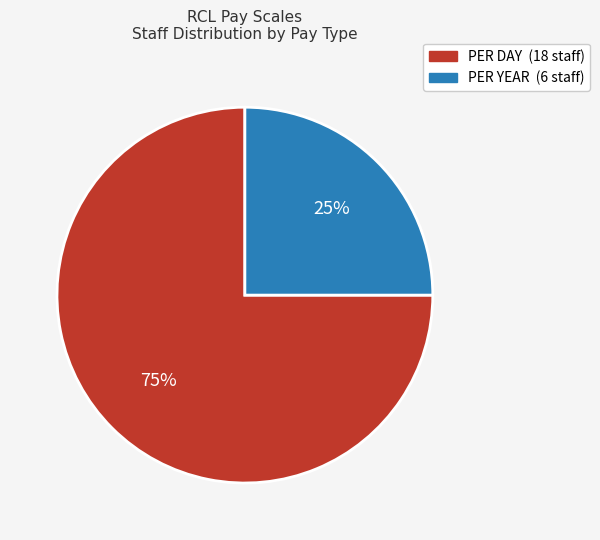

Count the number of slices in the pie.

2